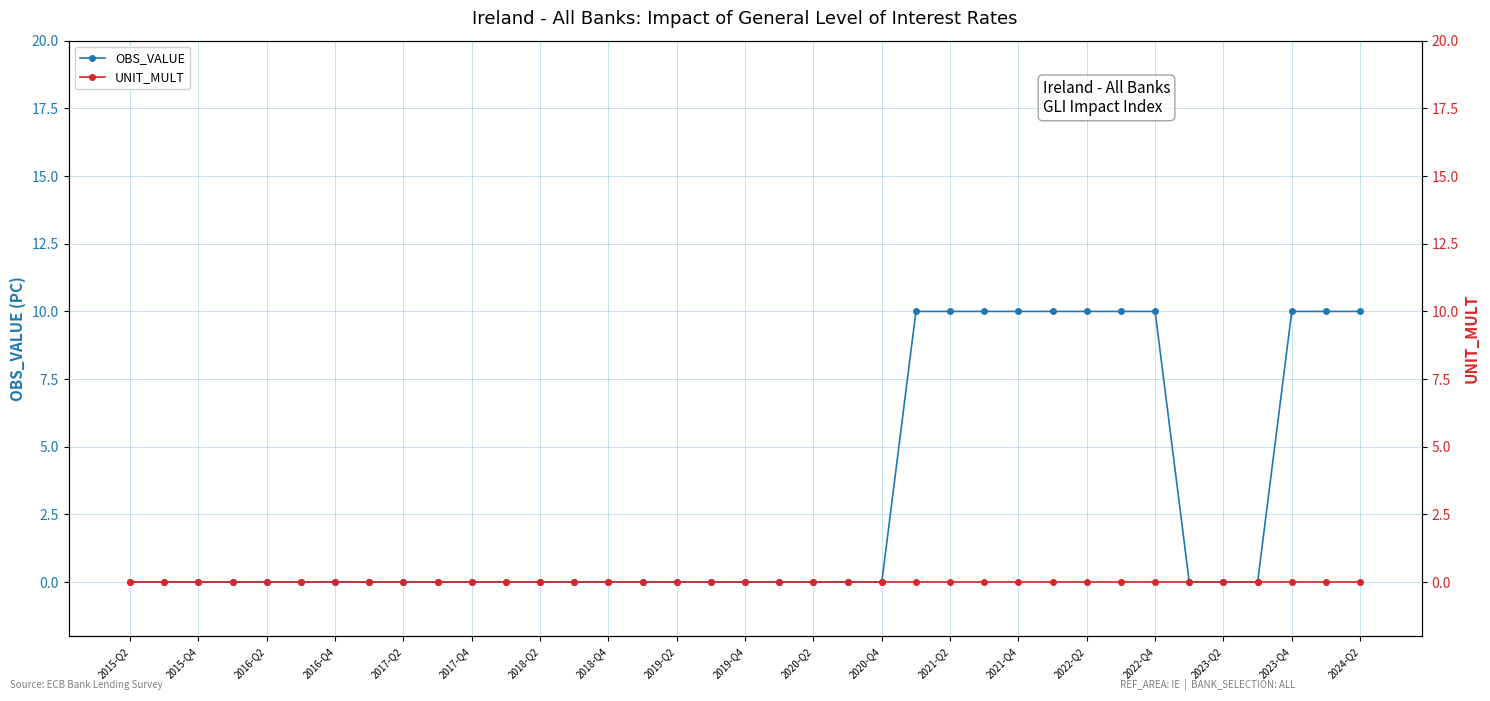

At which label is UNIT_MULT closest to 0?

2015-Q2